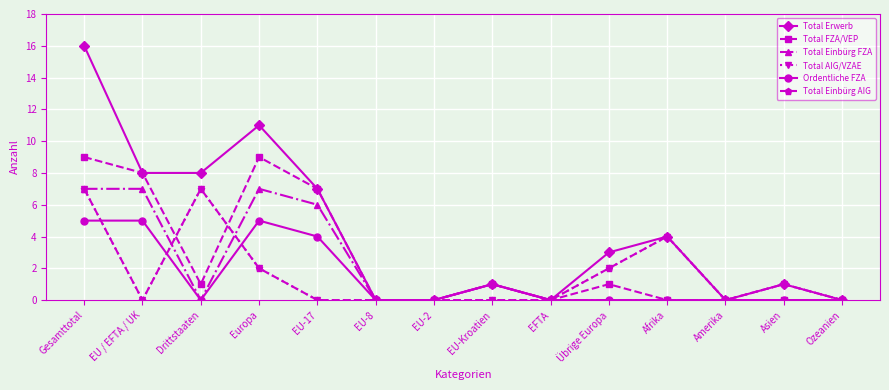

True or false: Total Einbürg FZA and Ordentliche FZA intersect in this chart.

False